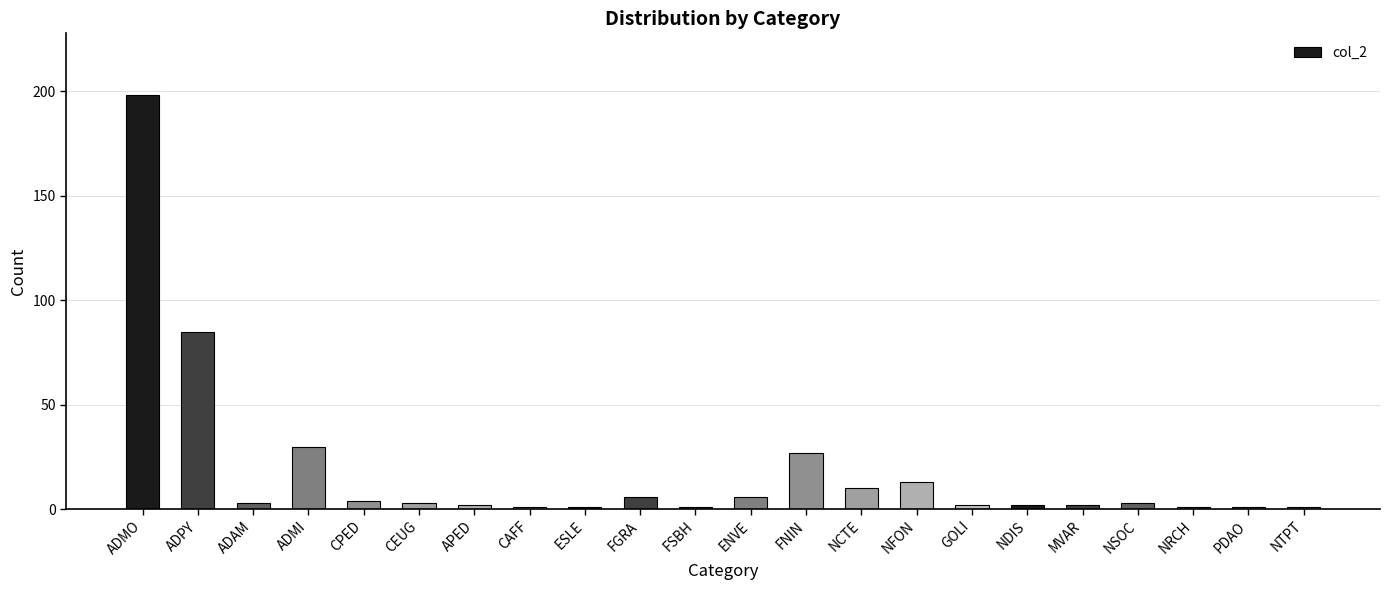

What is the value of the 9th bar from the left?

1